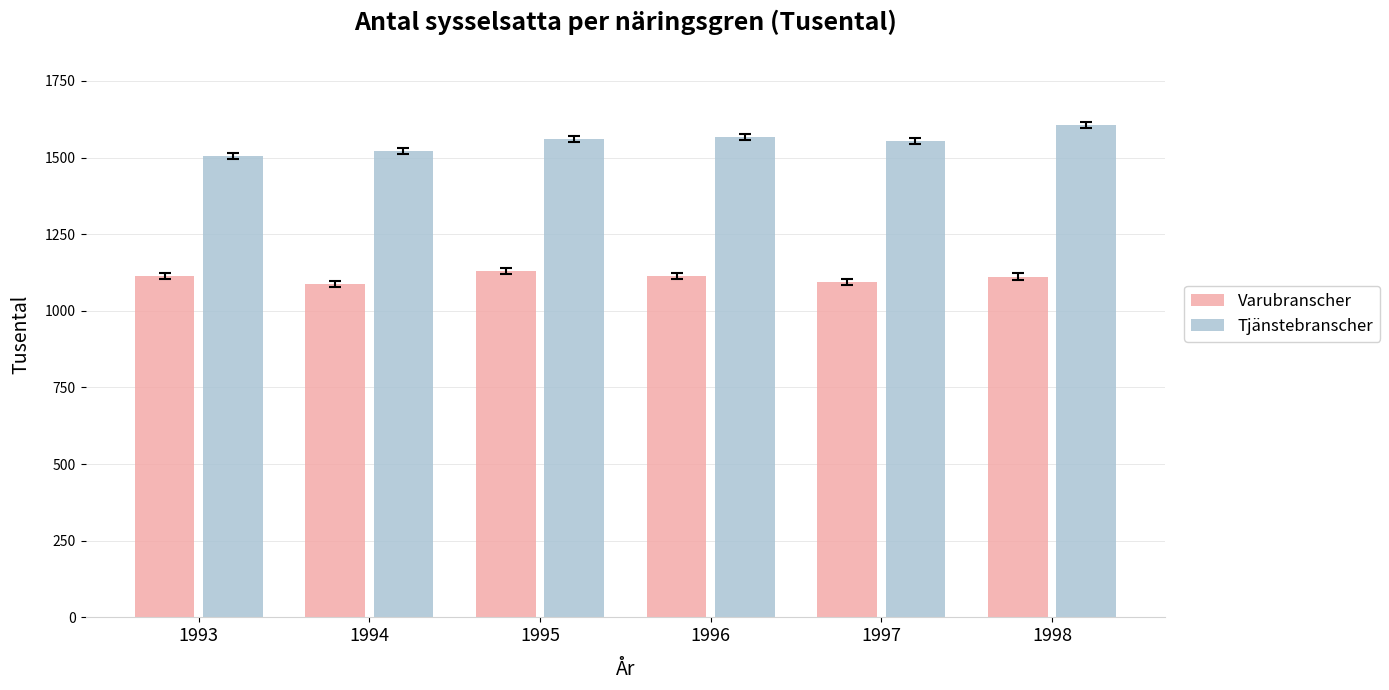

True or false: Varubranscher has a value of 593.8 at 1998.

False